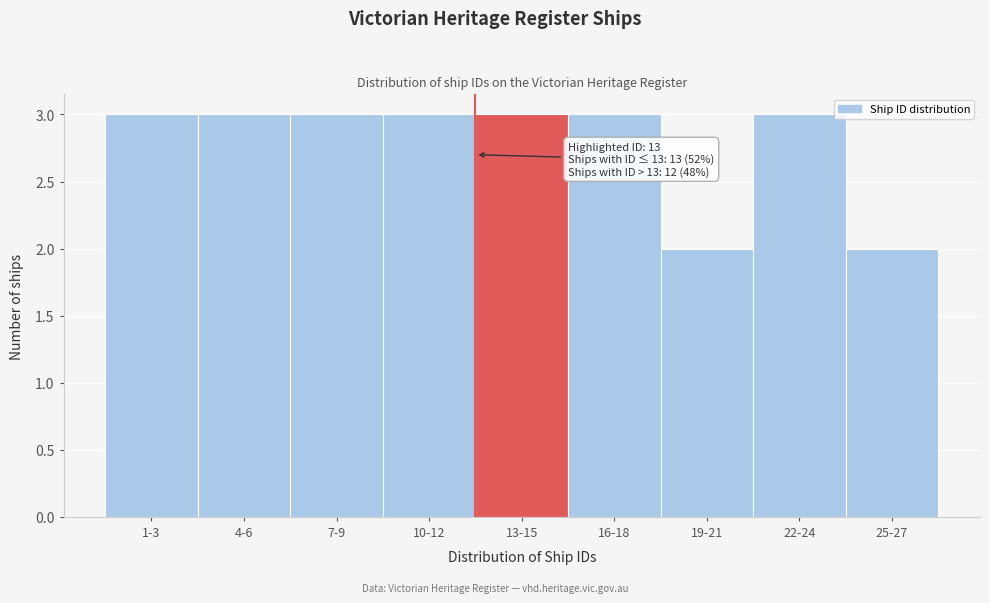

Reading left to right, what are all the values shown in this chart?

3	3	3	3	3	3	2	3	2